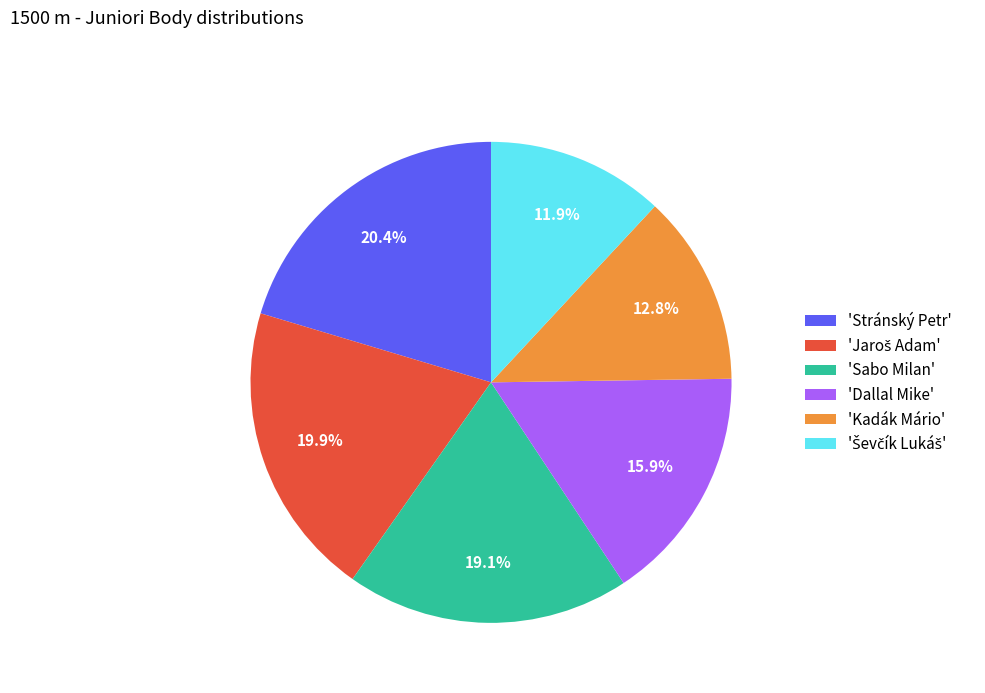

Is there any slice that represents more than half of the pie?

No